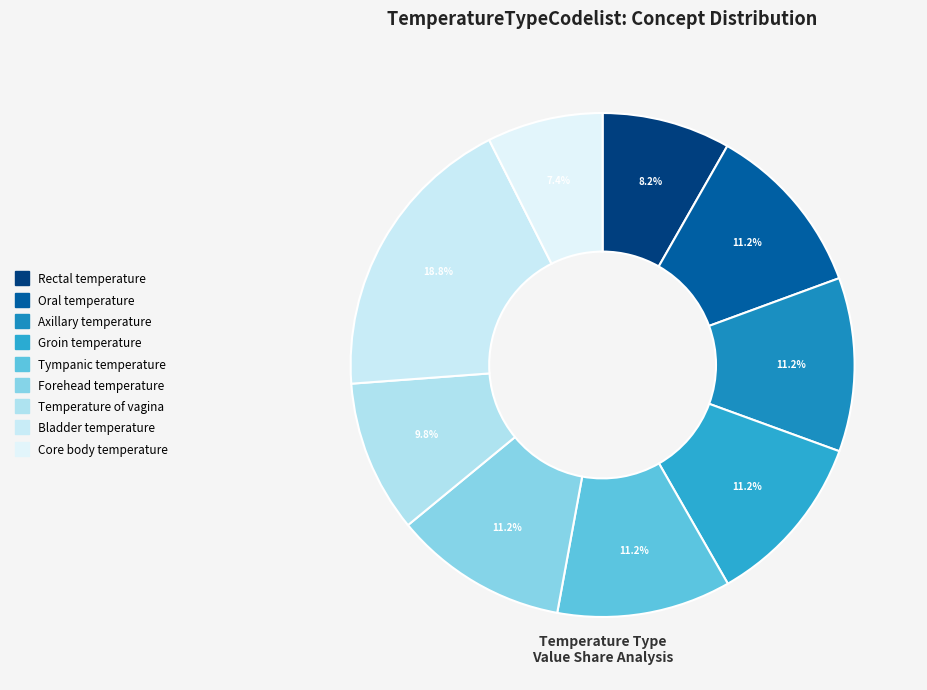

Does any single category account for the majority?

No